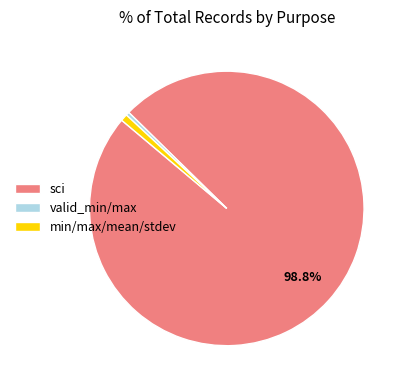

Which slice is the largest?

sci